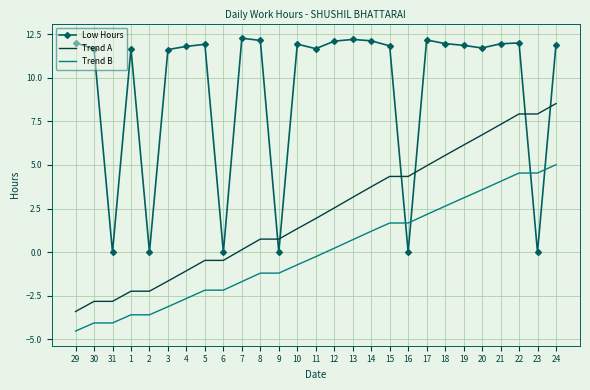

What is the difference between the maximum and second lowest values in the Low Hours series?

12.3